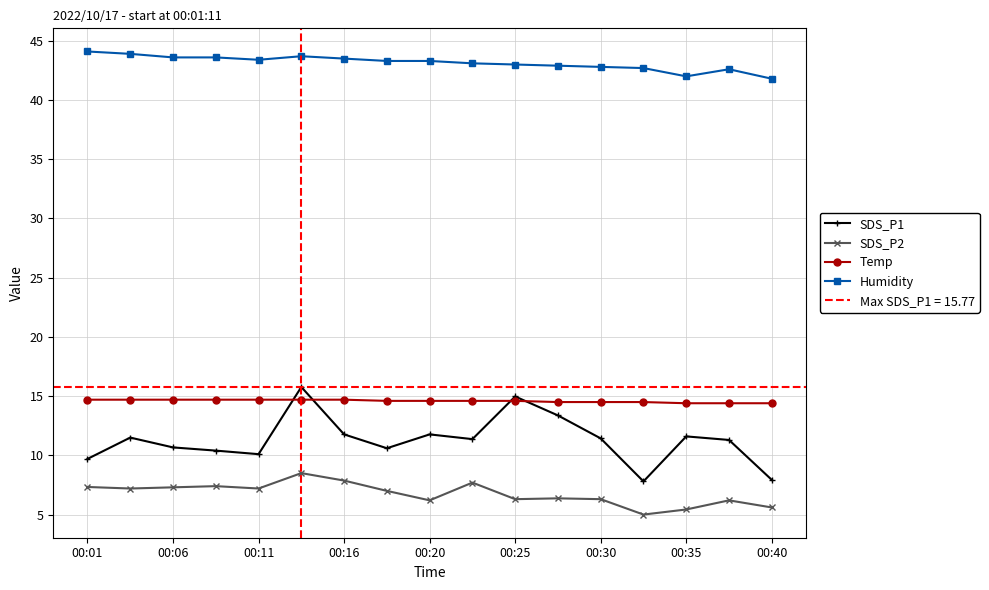

List the series in order of their peak value, highest first.

Humidity, SDS_P1, Temp, SDS_P2